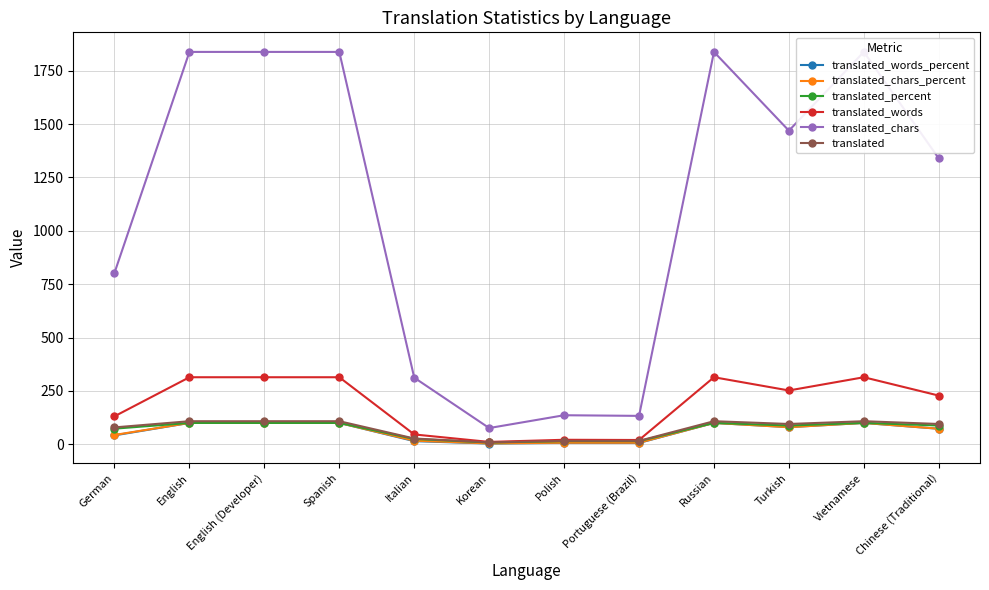

What is the highest value of the translated_chars series?

1838.0